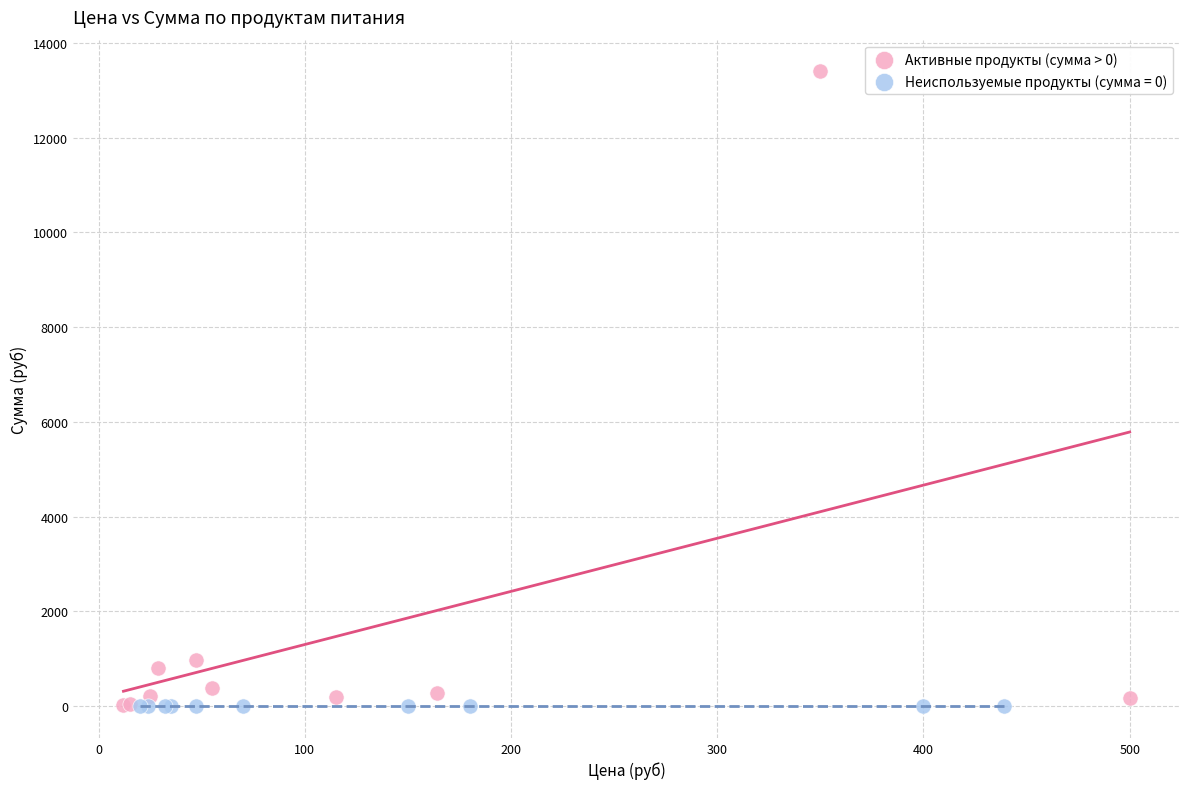

Which series reaches the maximum Y coordinate?

Активные продукты (сумма > 0)